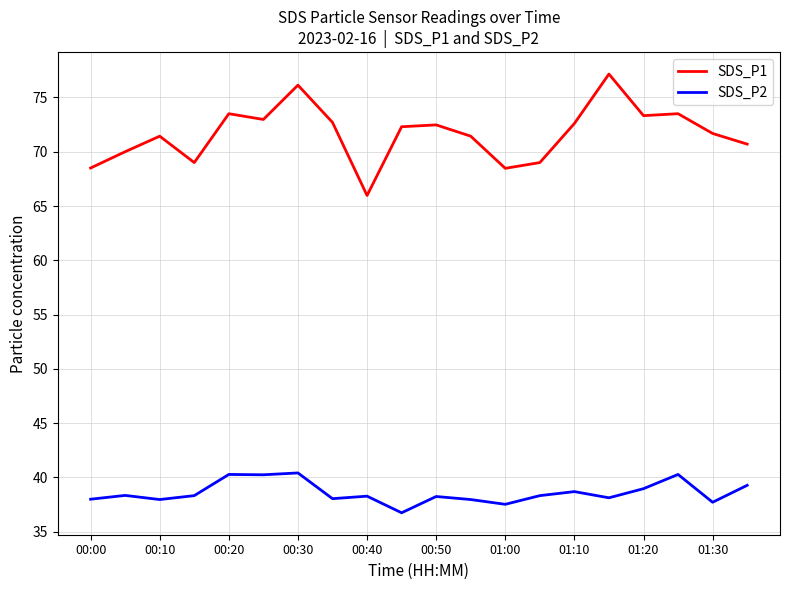

What is the smallest value displayed?

36.8